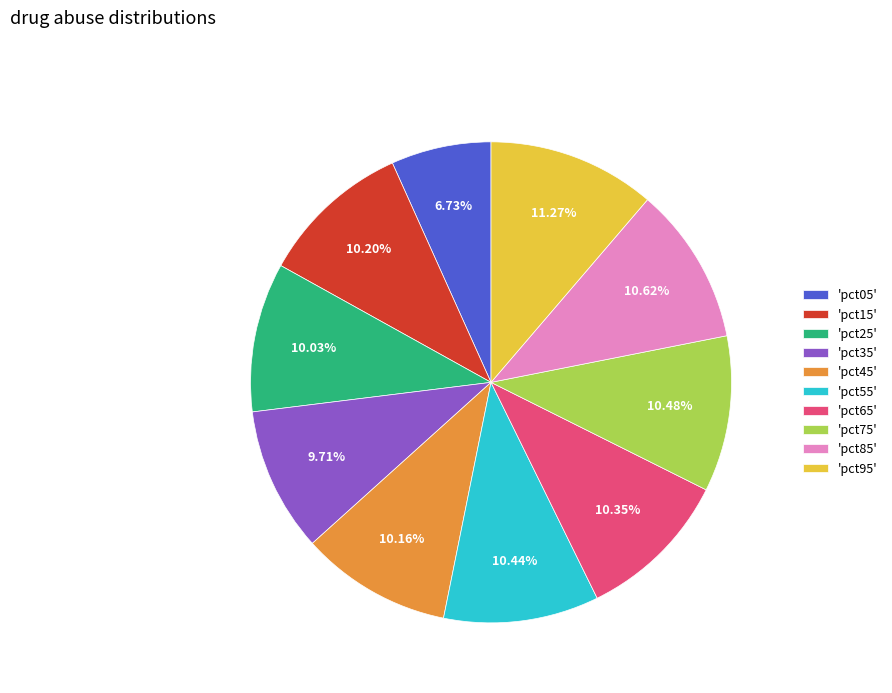

Do 'pct75' and 'pct05' together represent more than half of the pie?

No